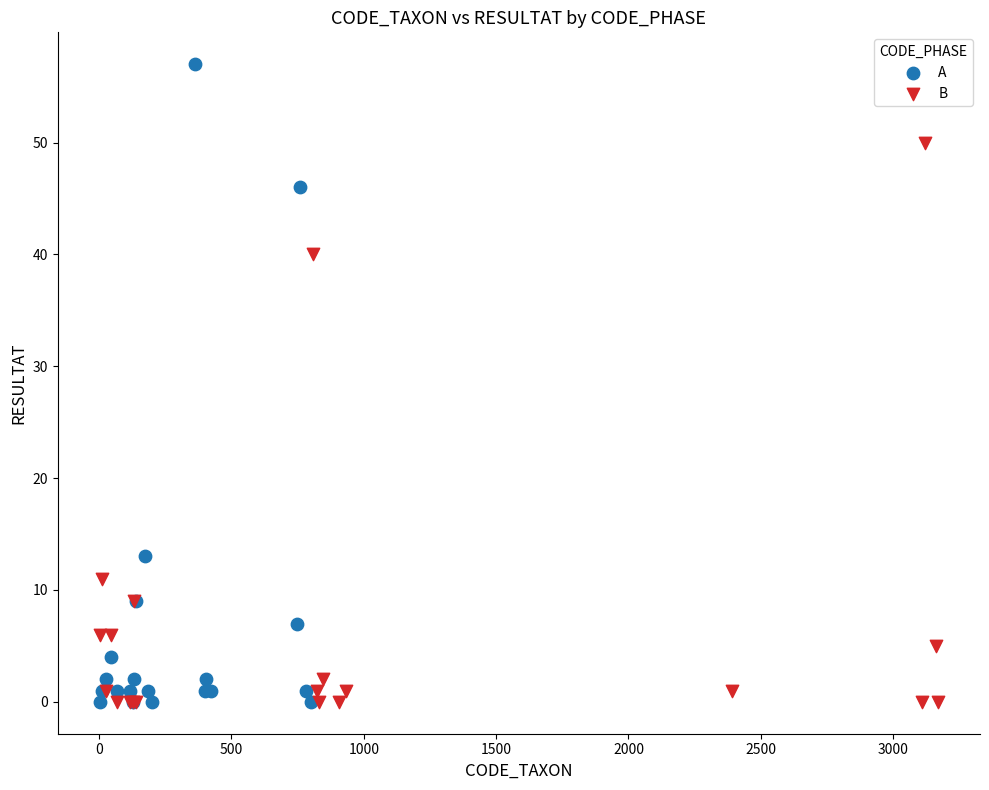

Which series has the widest spread of Y values?

A